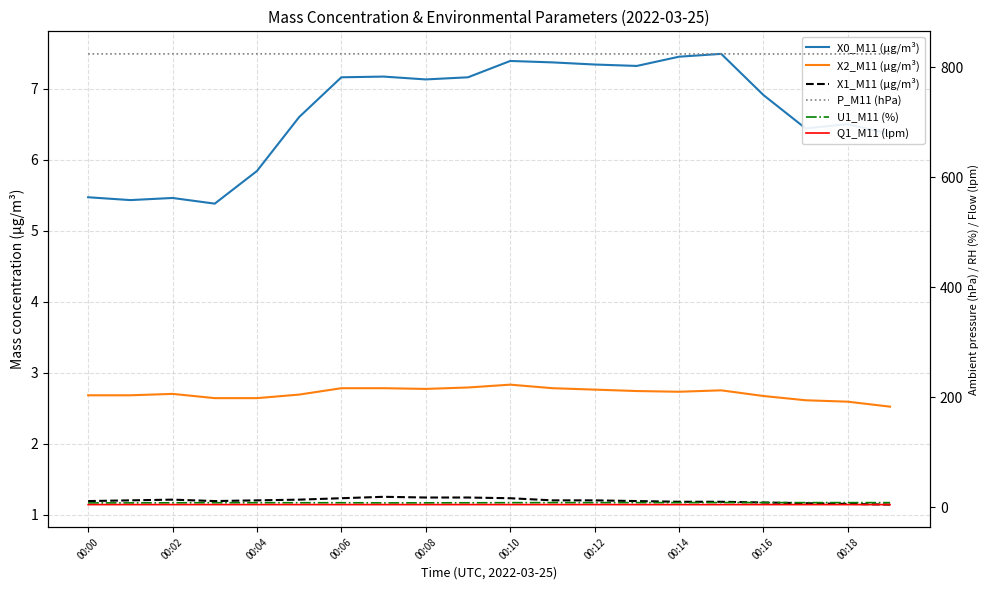

The value of U1_M11 (%) at 00:18 is 8.3. True or false?

True